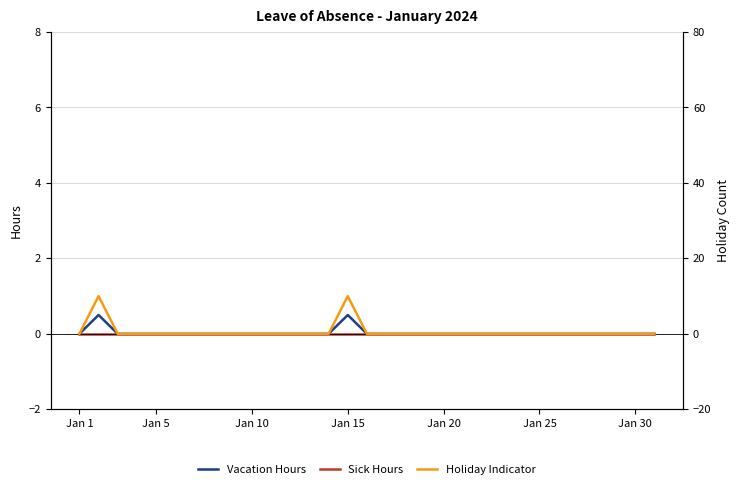

Which series has the largest total across all categories?

Holiday Indicator